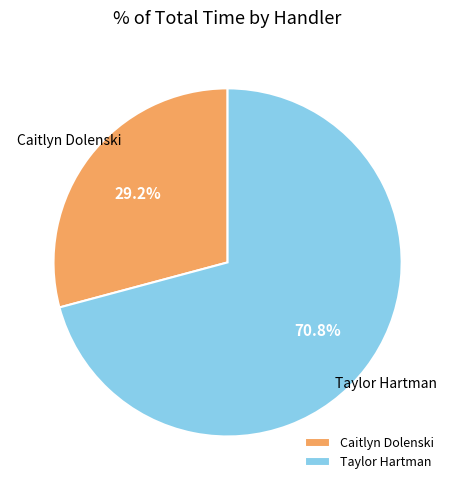

Combined, what portion of the pie is Caitlyn Dolenski and Taylor Hartman?

100.0%